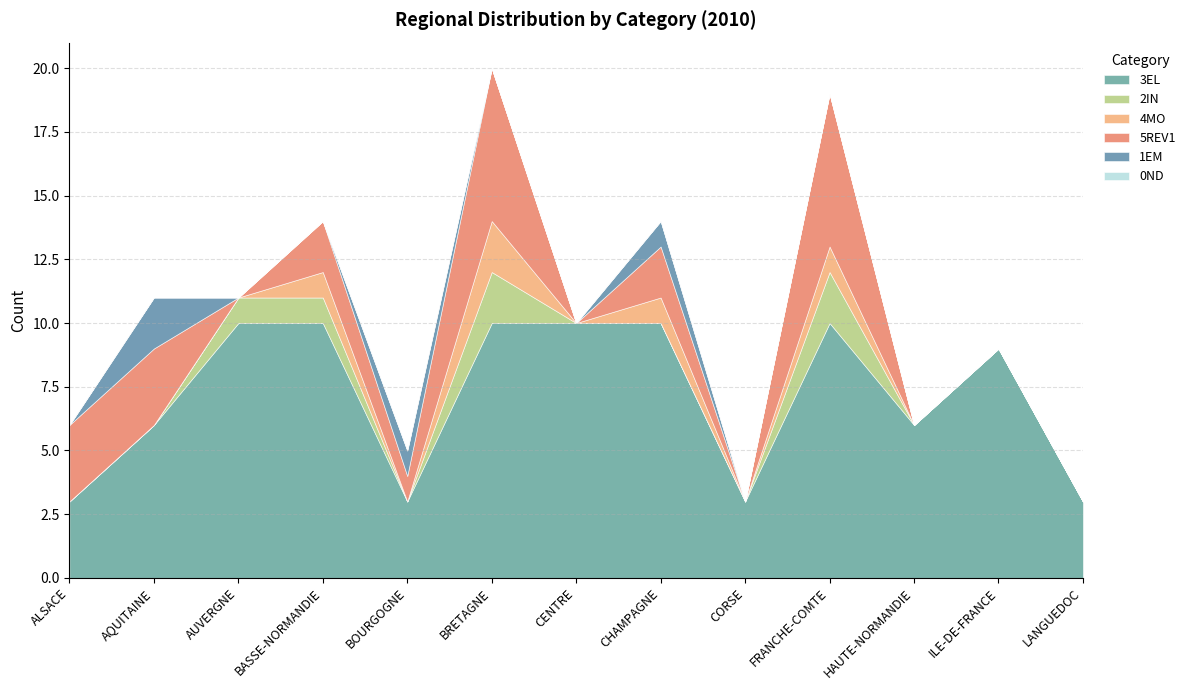

Reading right to left, transcribe all the data shown in this chart.

3EL: 3	9	6	10	3	10	10	10	3	10	10	6	3
2IN: 0	0	0	2	0	0	0	2	0	1	1	0	0
4MO: 0	0	0	1	0	1	0	2	0	1	0	0	0
5REV1: 0	0	0	6	0	2	0	6	1	2	0	3	3
1EM: 0	0	0	0	0	1	0	0	1	0	0	2	0
0ND: 0	0	0	0	0	0	0	0	0	0	0	0	0